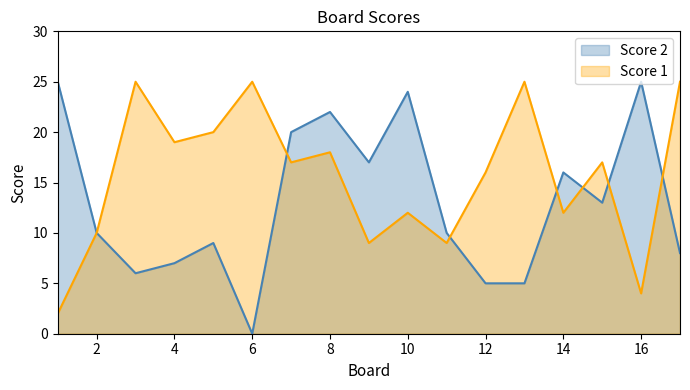

Reading left to right, list all the values displayed in this chart.

Score 1: 2	10	25	19	20	25	17	18	9	12	9	16	25	12	17	4	25
Score 2: 25	10	6	7	9	0	20	22	17	24	10	5	5	16	13	25	8